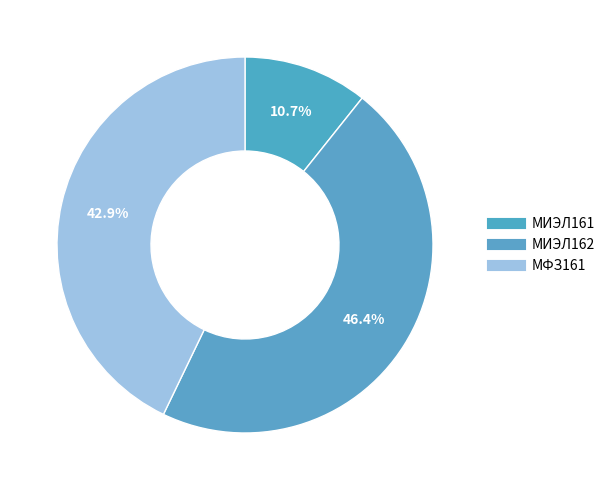

Count the number of slices in the pie.

3